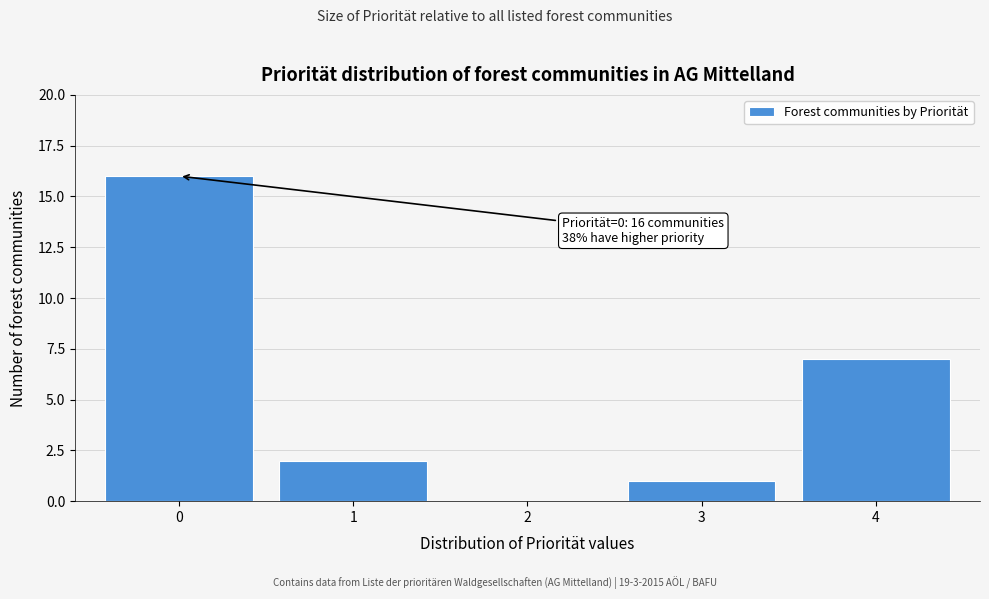

Which range on the x-axis has the tallest bar?

-0.5 to 0.5